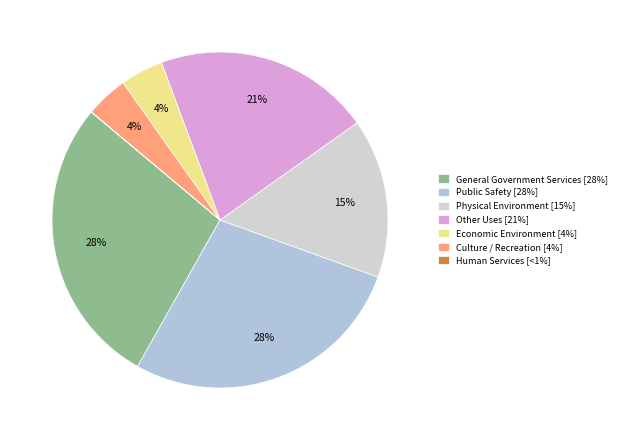

What percentage is NOT represented by General Government Services?

72.0%